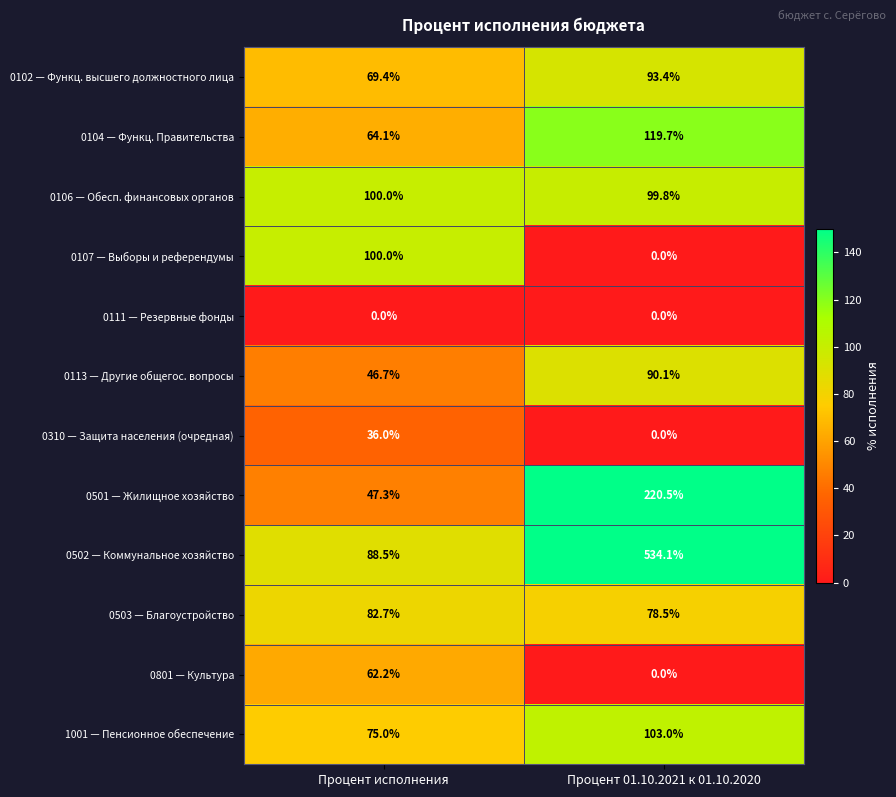

Which series has the largest total across all categories?

0502 — Коммунальное хозяйство